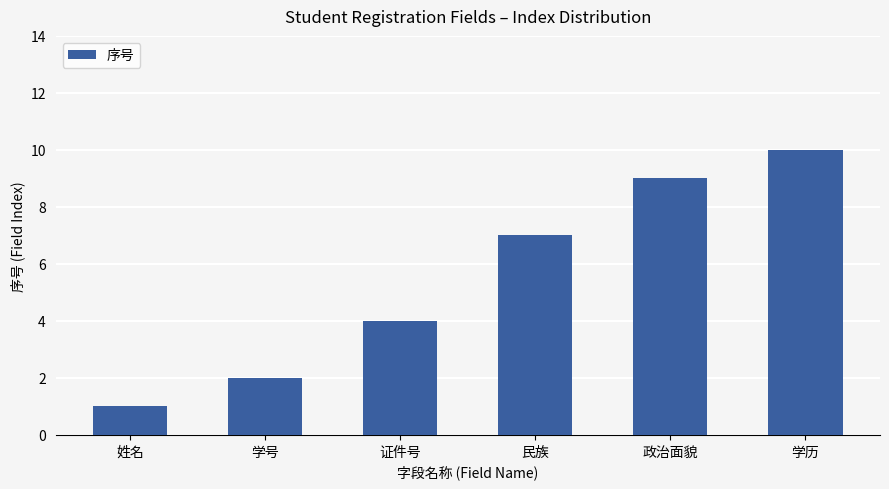

What is the greatest value displayed?

10